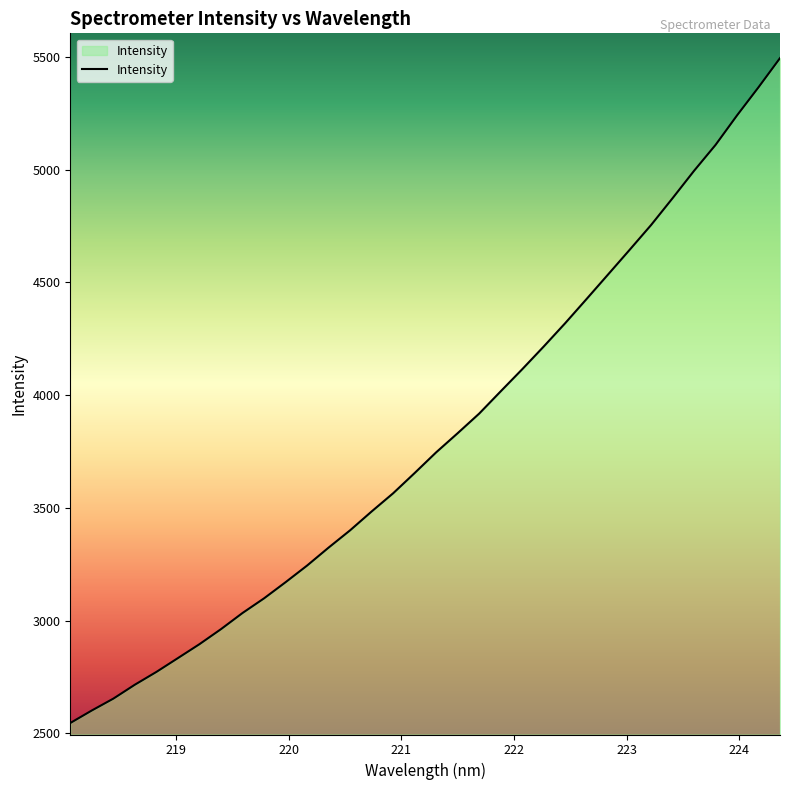

What is the minimum value shown in the chart?

2545.8